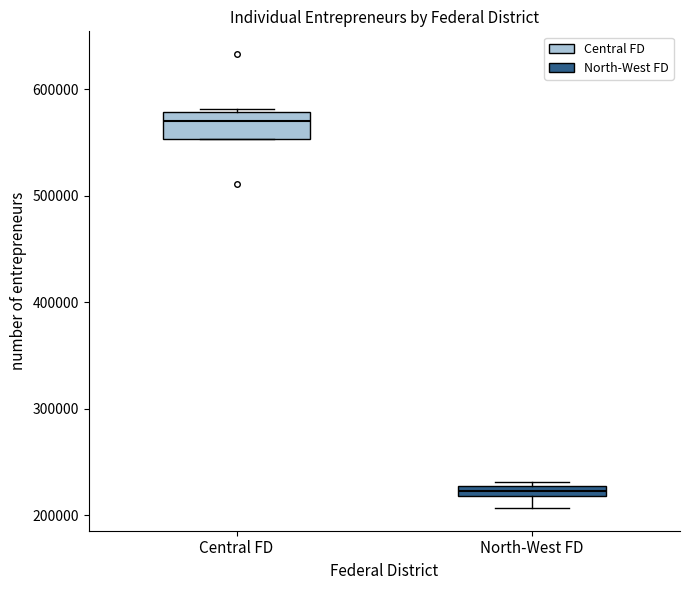

Where is the lower edge of the box for North-West FD on the y-axis? The values are not printed on the chart, so give them approximately, as read against the axis.

220000